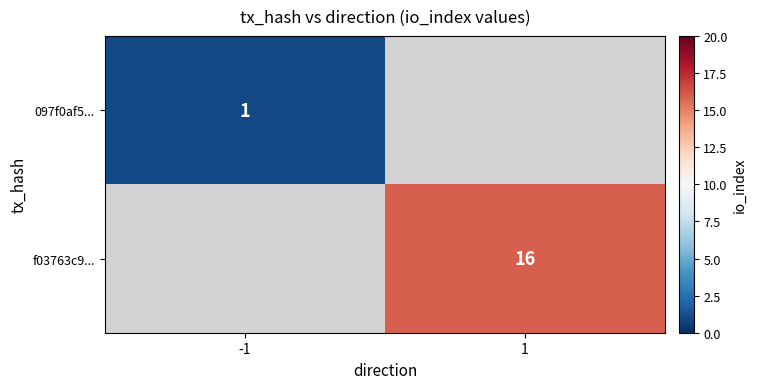

At how many categories does at least one series exceed 14?

1